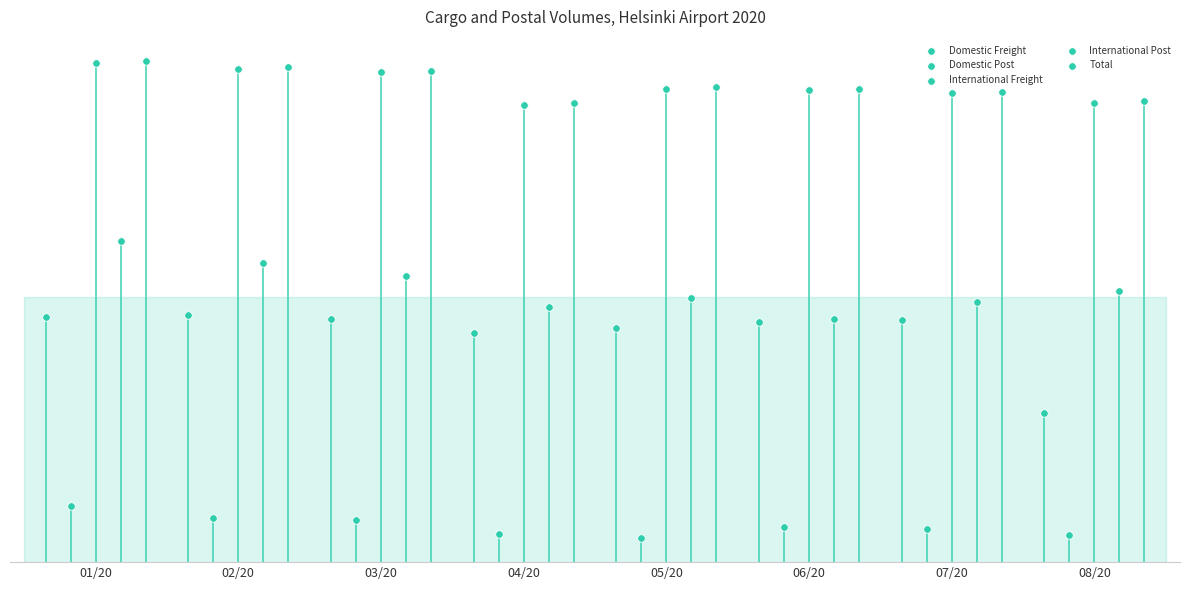

At how many categories does at least one series exceed 3232?

8